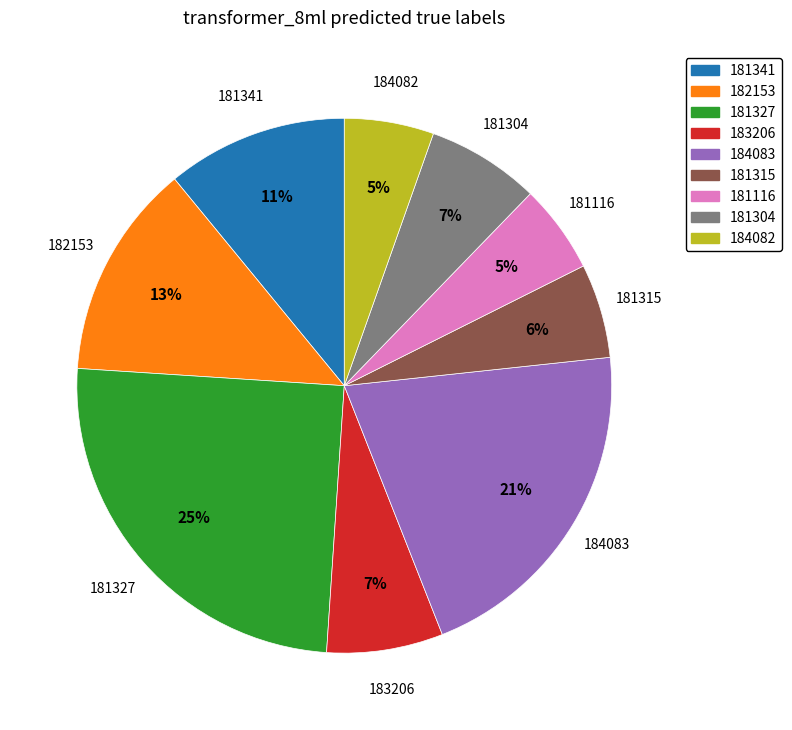

To the nearest percent, what percentage of the pie is 184083?

21%